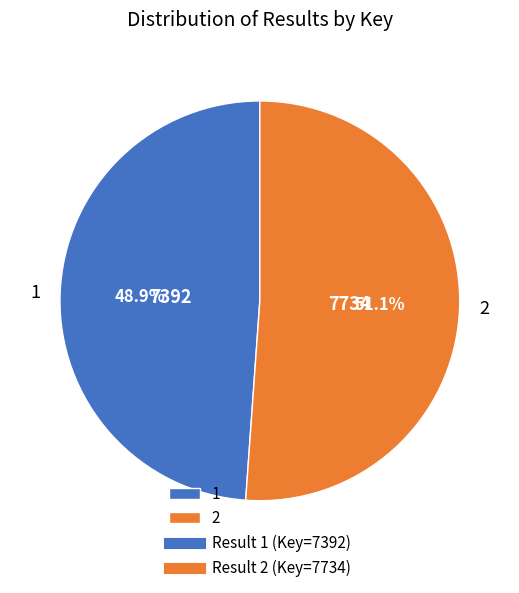

Is the sum of 1 and 2 greater than half?

Yes